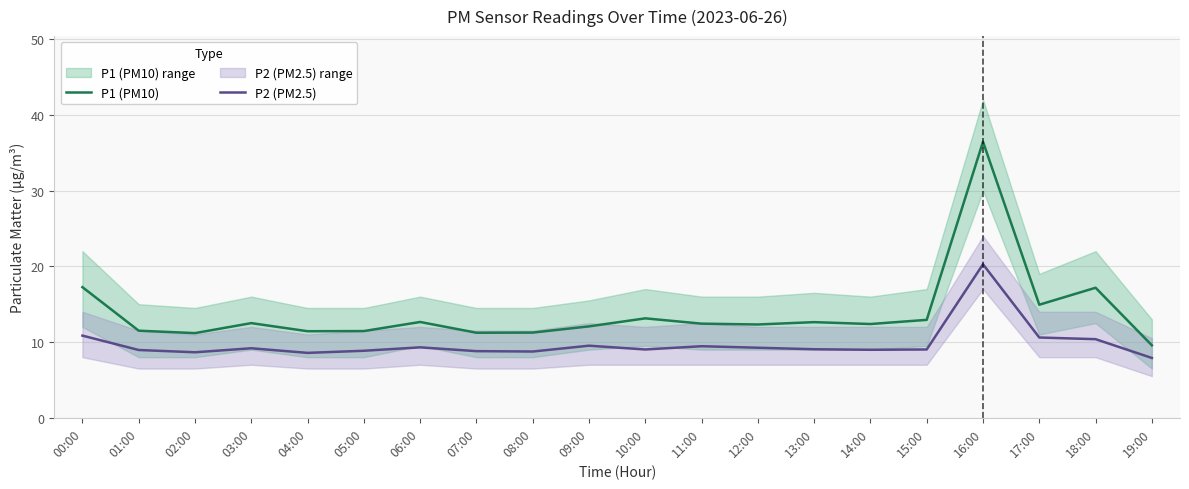

How many values in the P1 (PM10) series exceed 12?

13